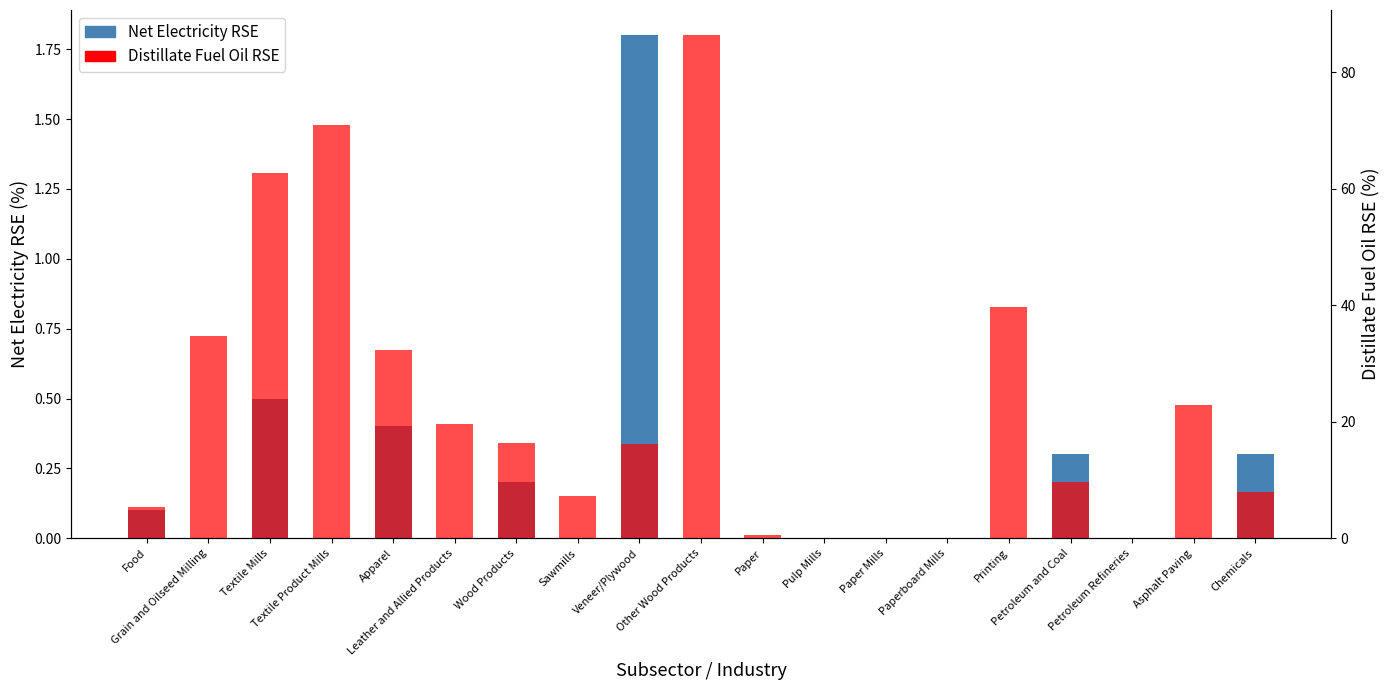

What is the value of the Net Electricity RSE bar at the 7th from the left?

0.2